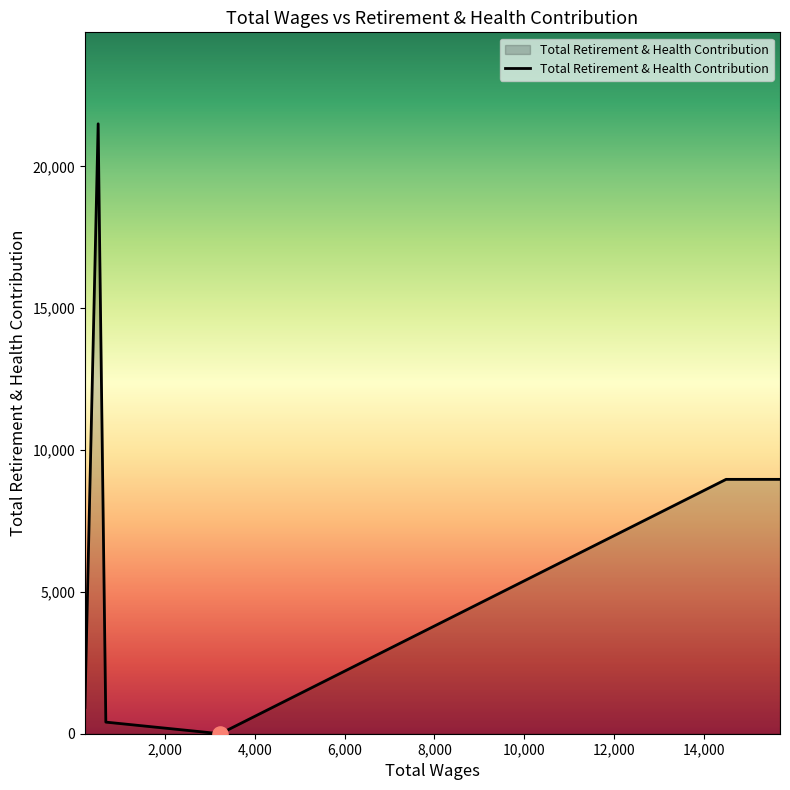

Between 15693.0 and 3228.0, which is larger?

15693.0